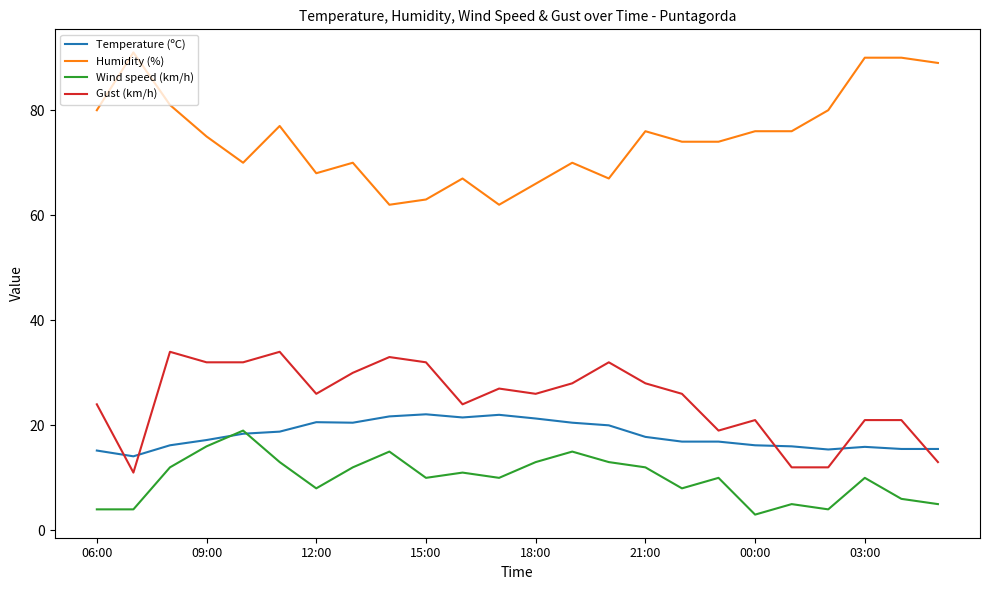

True or false: Temperature (ºC) and Gust (km/h) intersect in this chart.

True